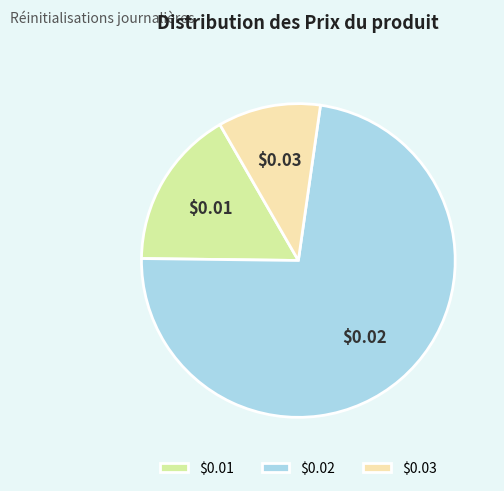

What is the majority slice?

$0.02